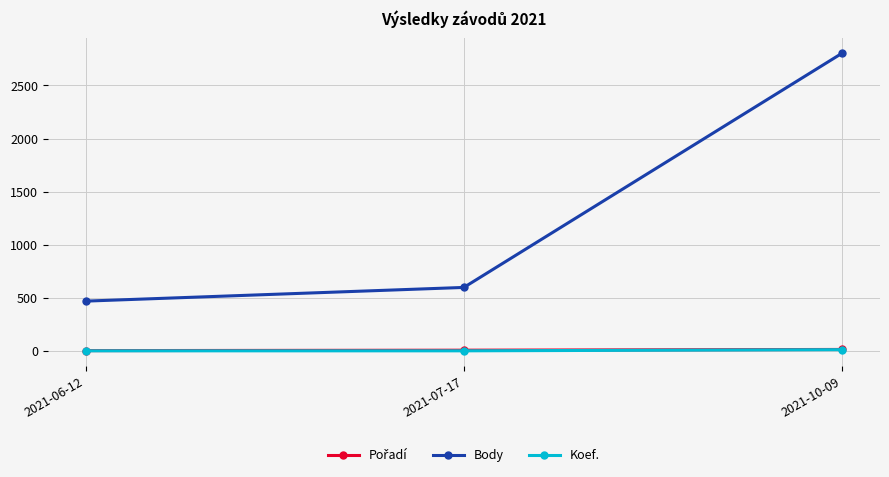

What is the minimum value for Koef.?

1